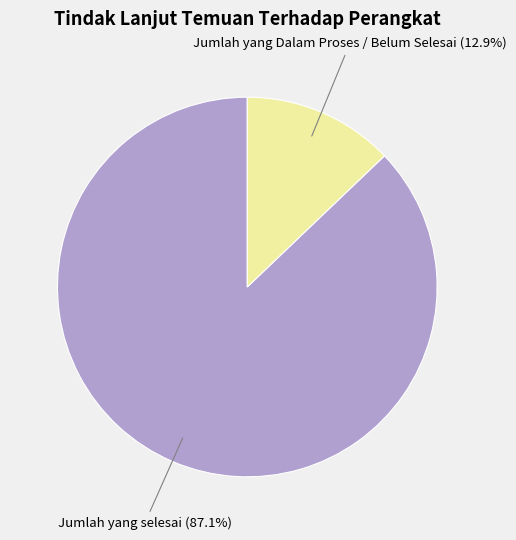

Combined, what portion of the pie is Jumlah yang selesai and Jumlah yang Dalam Proses / Belum Selesai?

100.0%